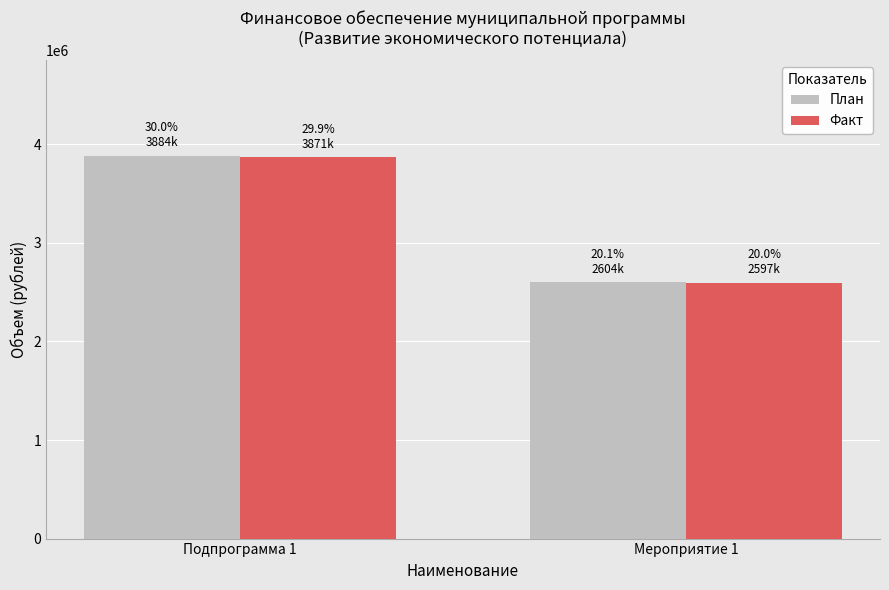

What is the total value across all series at Мероприятие 1?

5201319.6